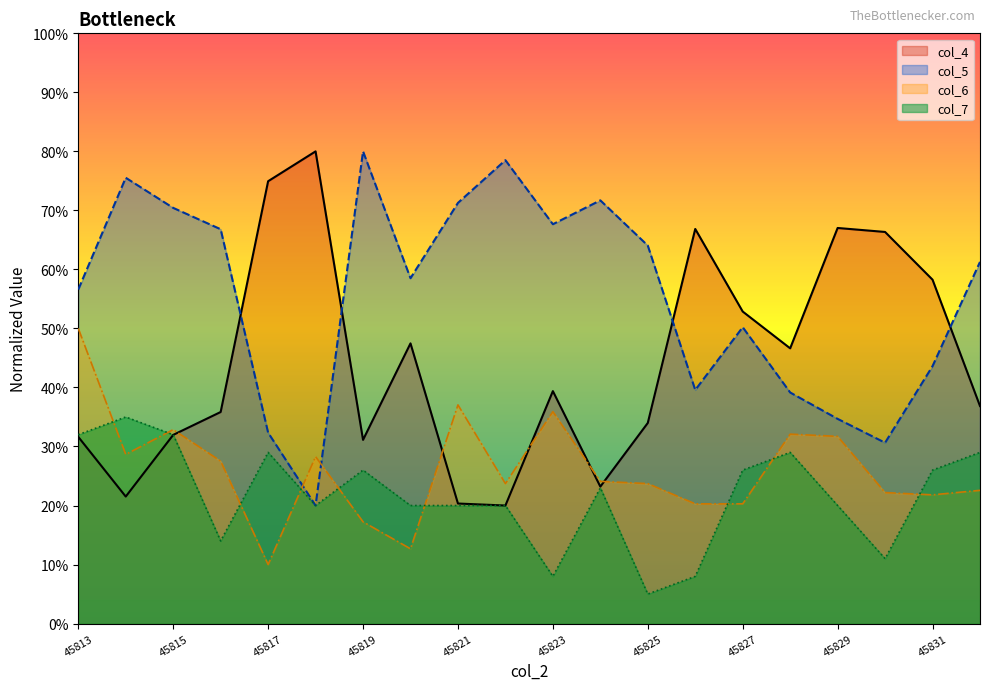

In col_7, how many points are higher than both neighbors (excluding endpoints)?

5